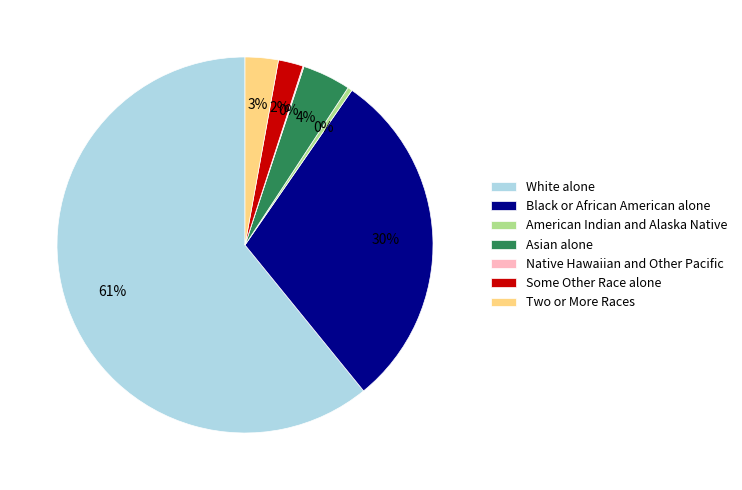

Which slice is the largest?

White alone